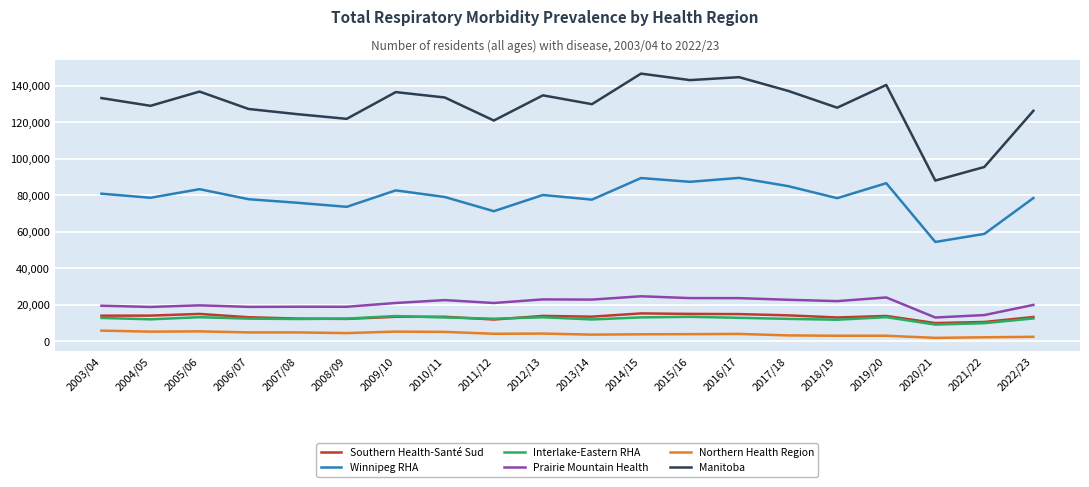

What is the difference between the Interlake-Eastern RHA values at 2008/09 and 2007/08?

238